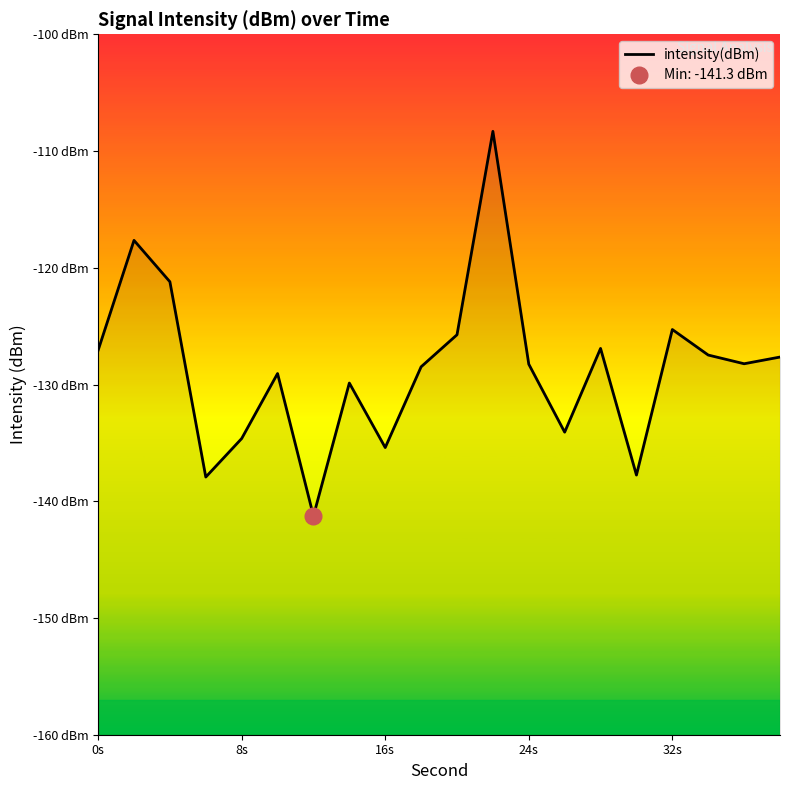

What is the sum of all values?

-2572.3